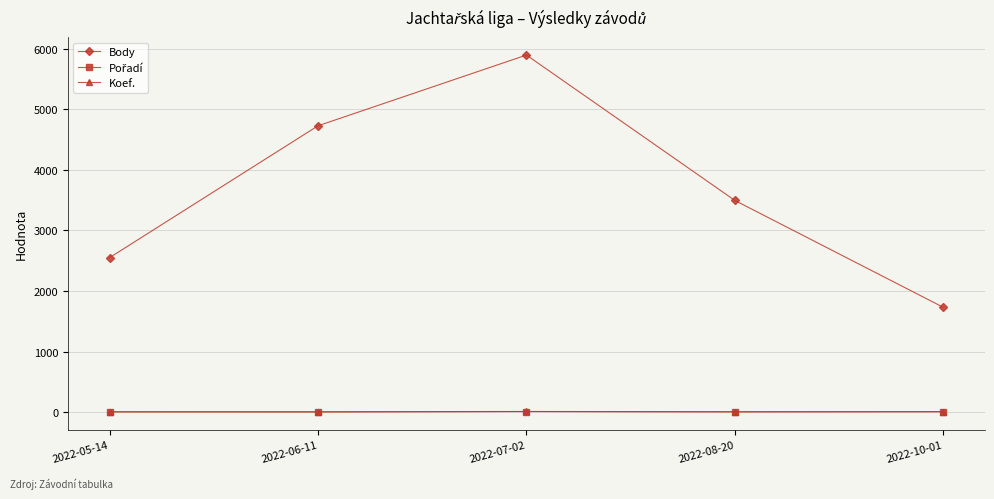

What is the minimum value for Body?

1730